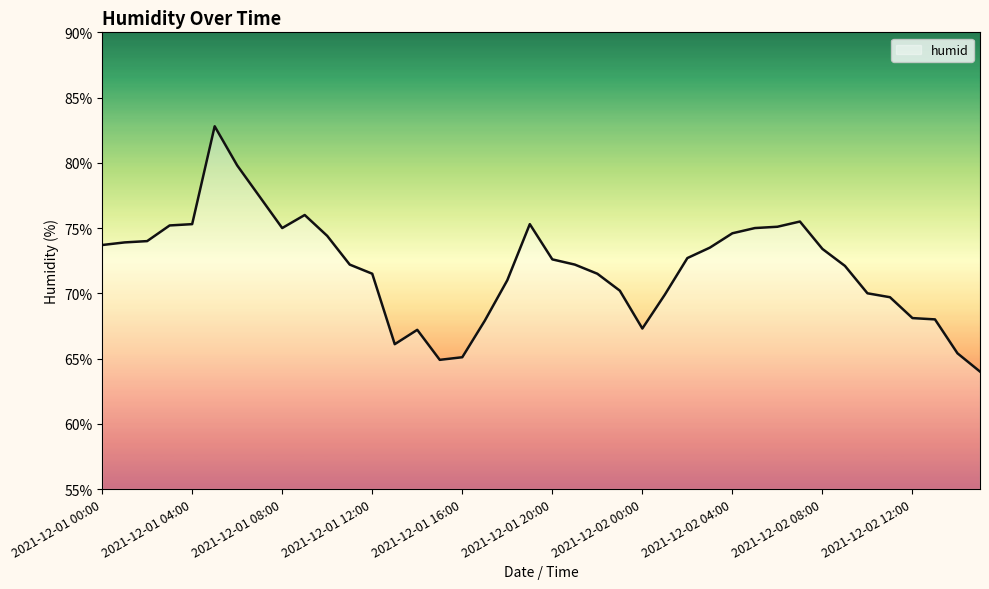

What is the difference between the maximum and minimum values?

18.8